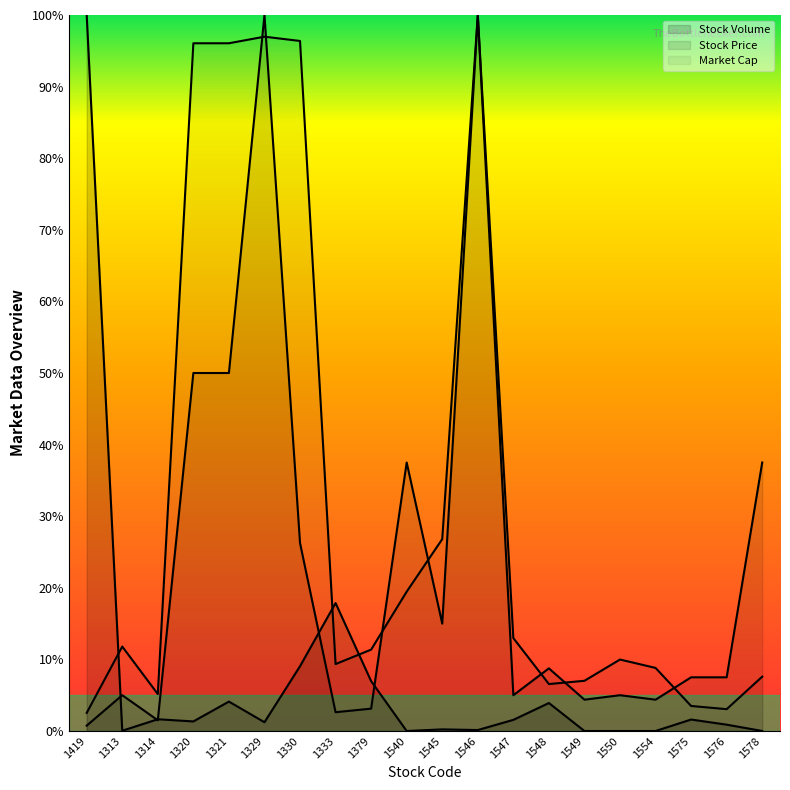

What is the value of the Stock Price point at the 5th from the left?

0.5